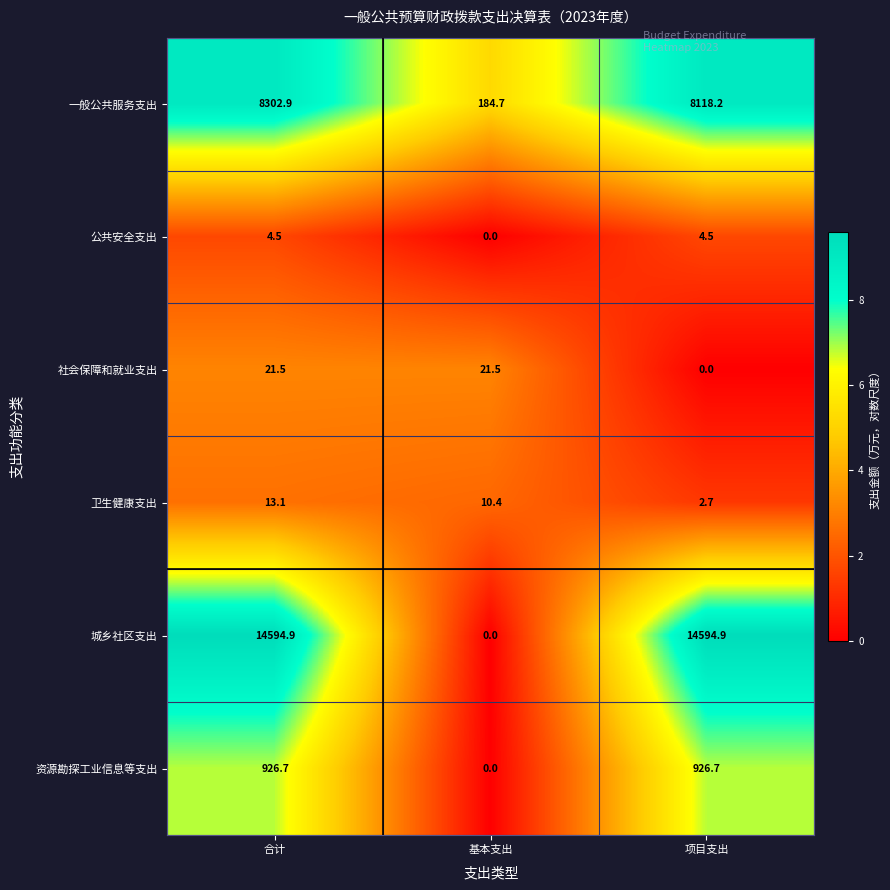

List the series in order of their peak value, lowest first.

公共安全支出, 卫生健康支出, 社会保障和就业支出, 资源勘探工业信息等支出, 一般公共服务支出, 城乡社区支出